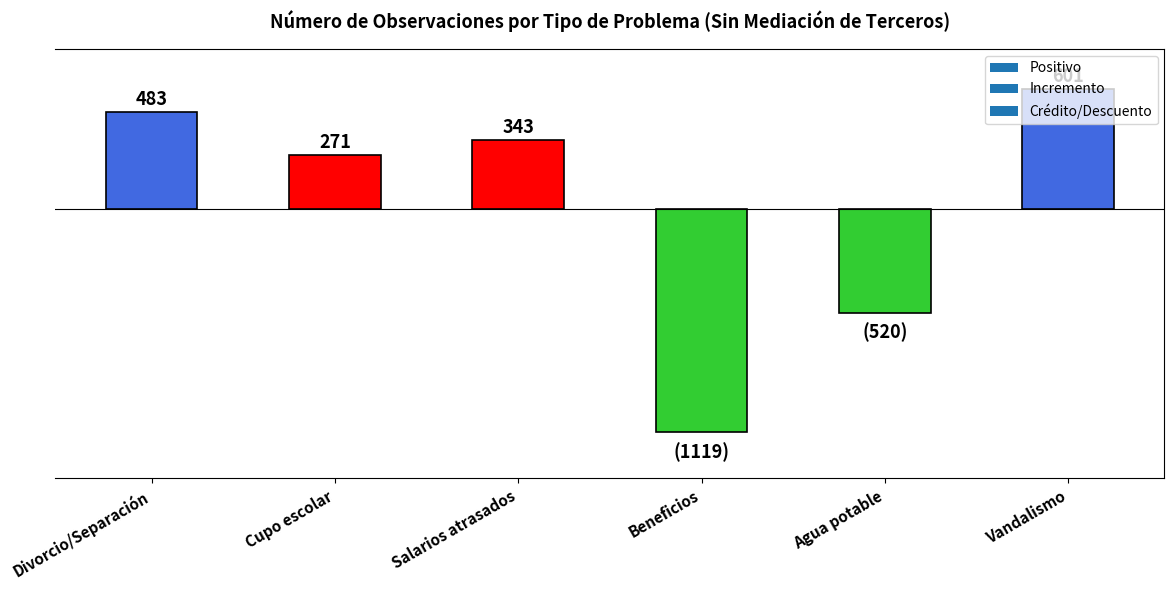

At which label does the data first exceed 343?

Divorcio/Separación